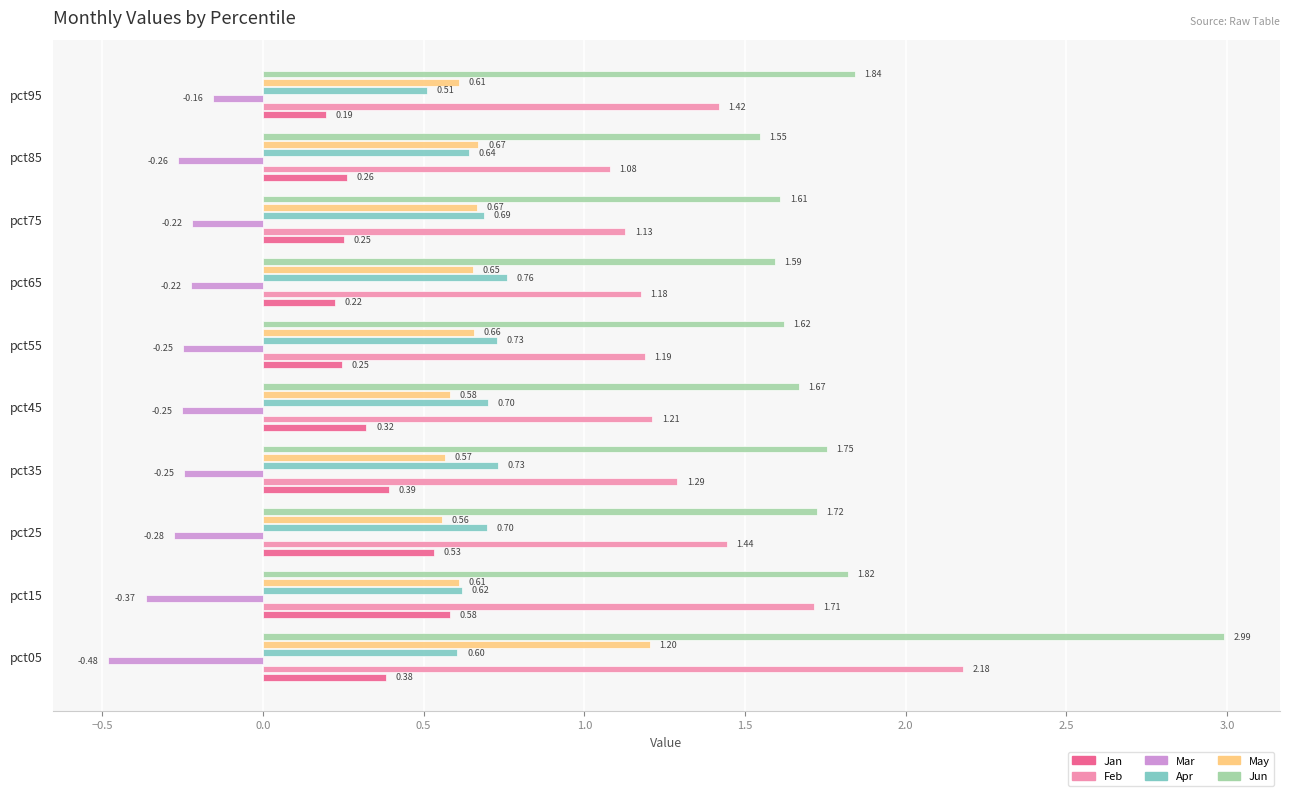

What is the sum of all Mar values?

-2.7